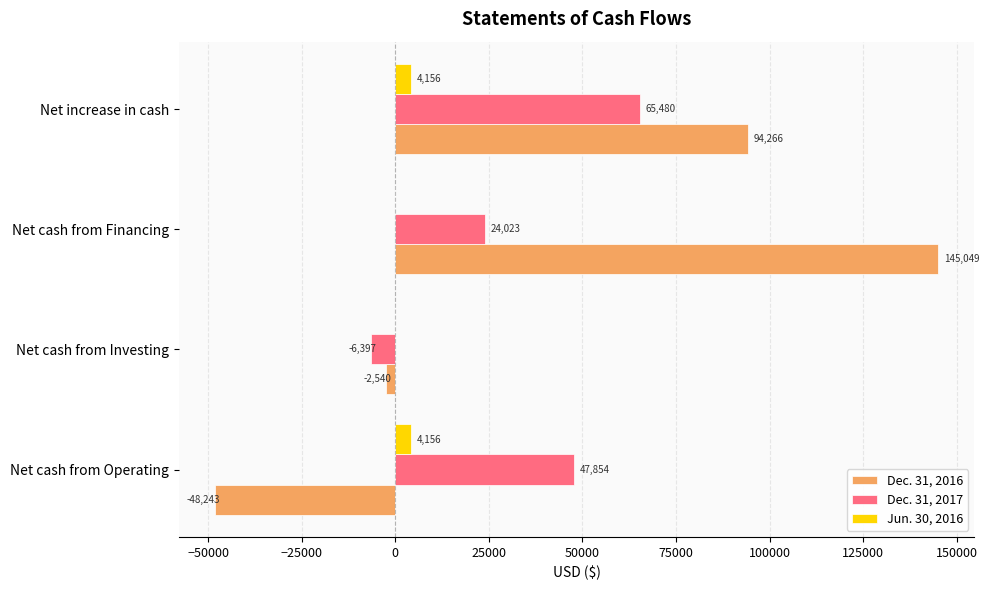

Which series changed the most between Net cash from Investing and Net cash from Financing?

Dec. 31, 2016